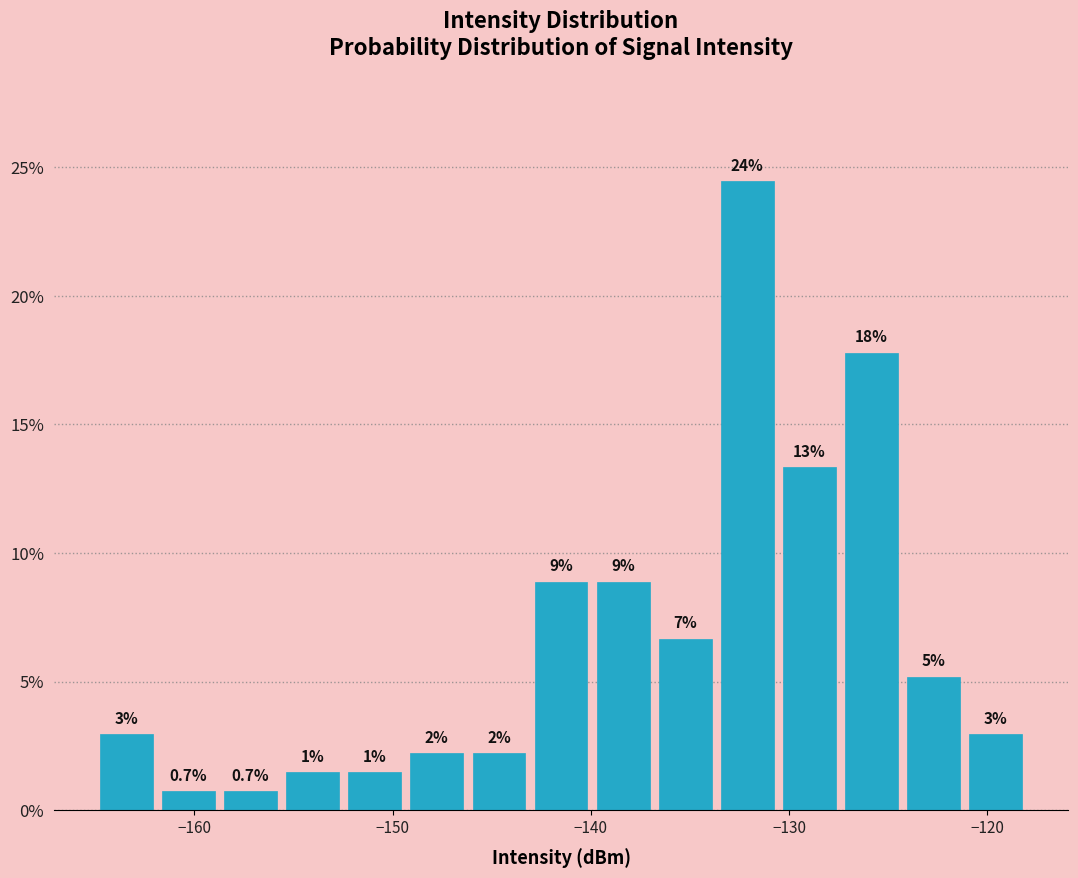

Read against the x-axis, roughly where is the centre of the tallest bar?

-132